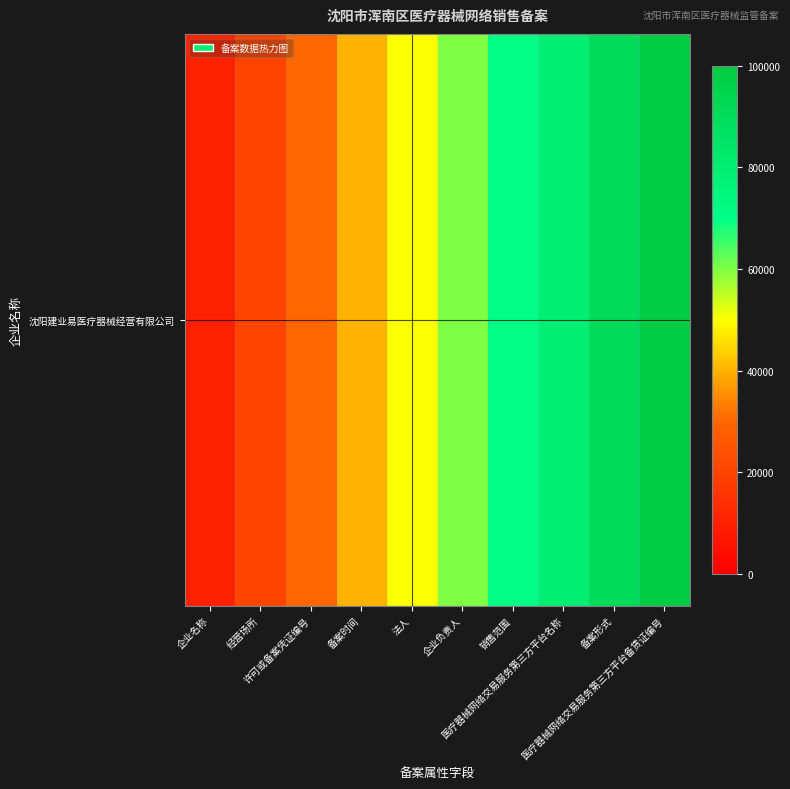

Is it true that the value at 医疗器械网络交易服务第三方平台备赁证编号 is 33684?

False